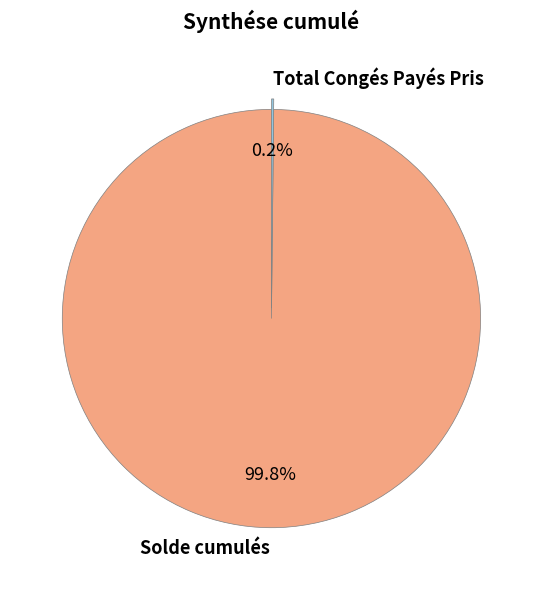

To the nearest percent, what is the average slice percentage?

50%